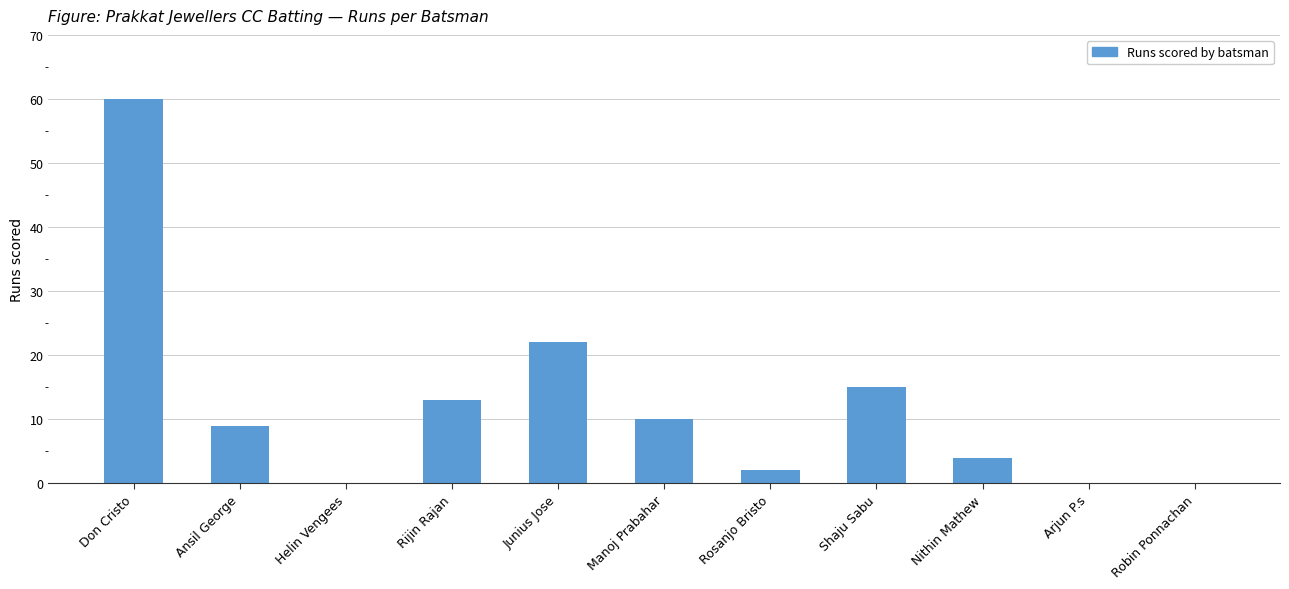

Does the chart contain stacked bars?

No